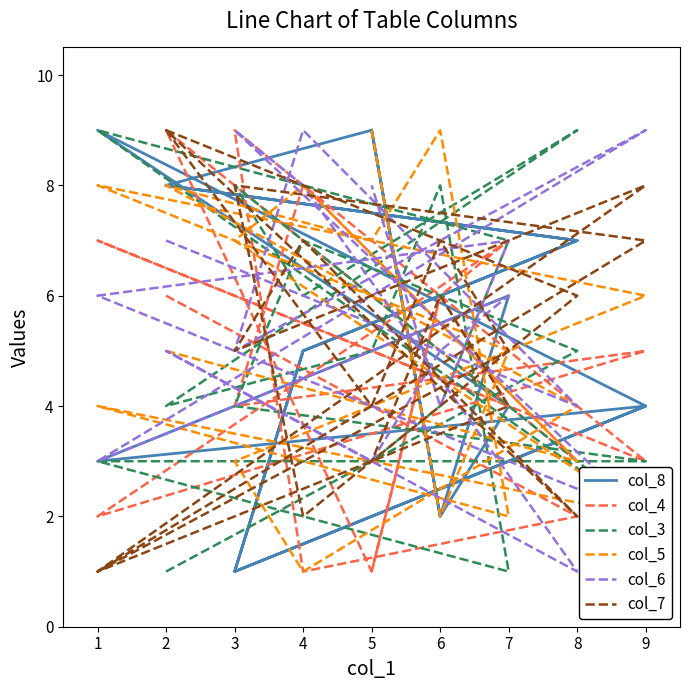

Which series has the largest range (max minus min)?

col_8